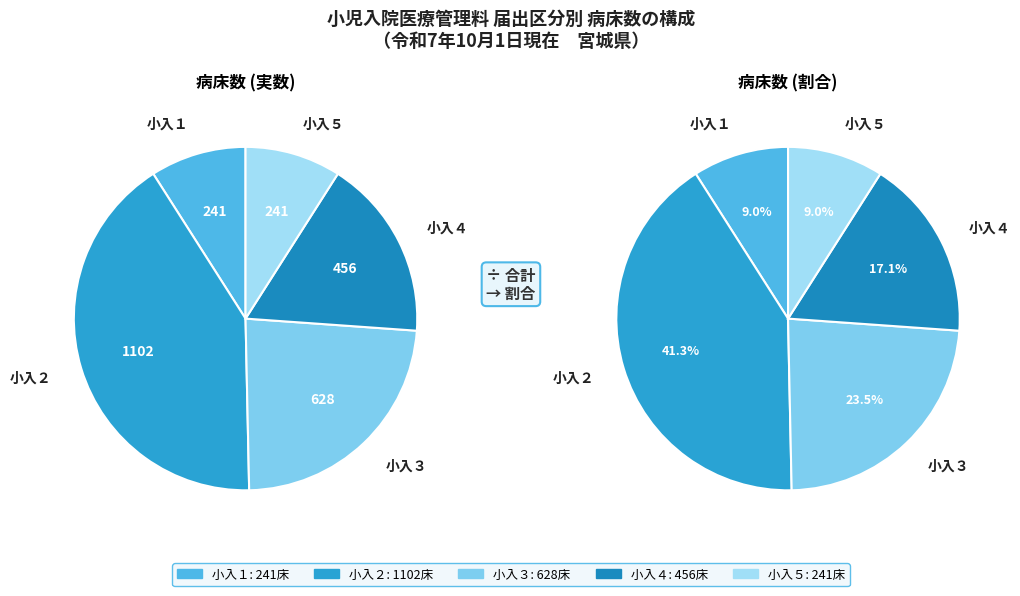

Which category has the smallest portion of the pie?

小児入院医療管理料１